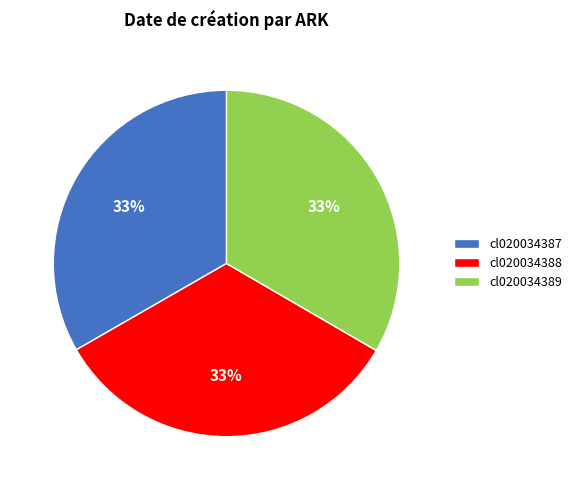

Does cl020034388 represent more than half of the total?

No